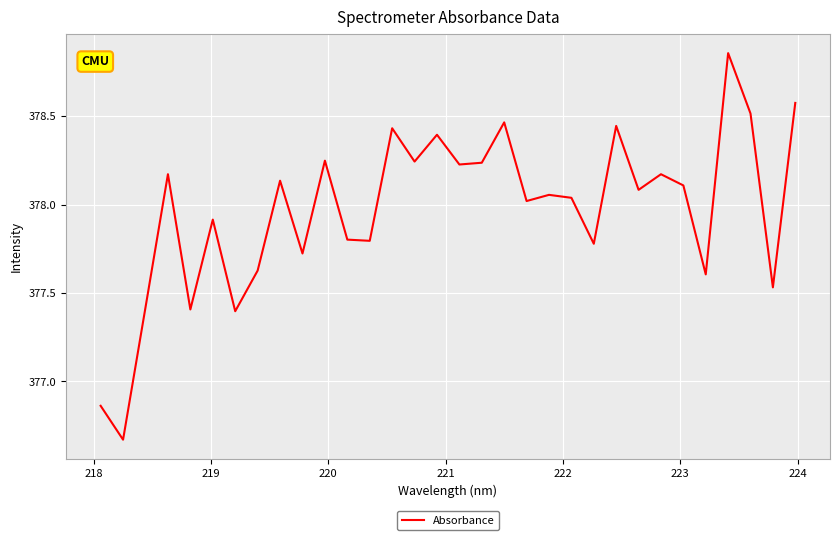

How many lines are shown in the chart?

1